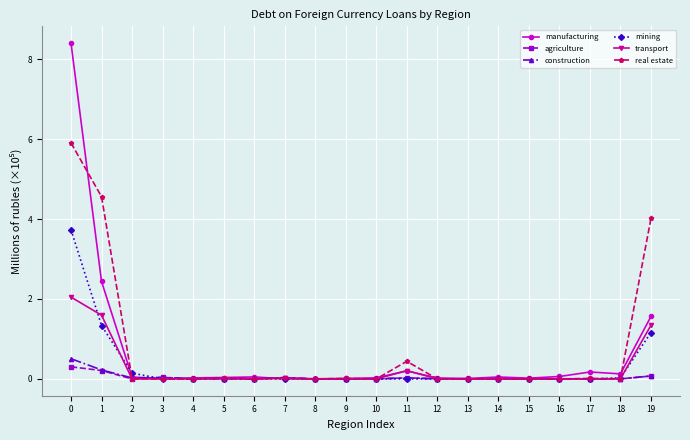

True or false: agriculture has more than 1 points higher than both neighbors.

True